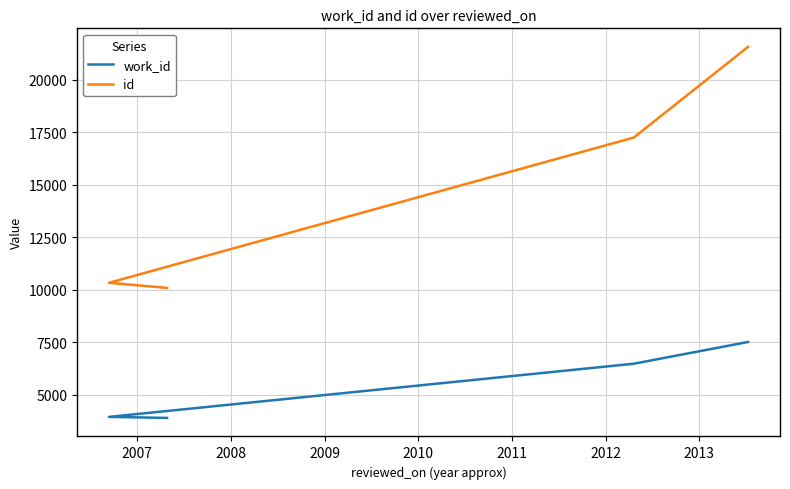

How many lines are shown in the chart?

2